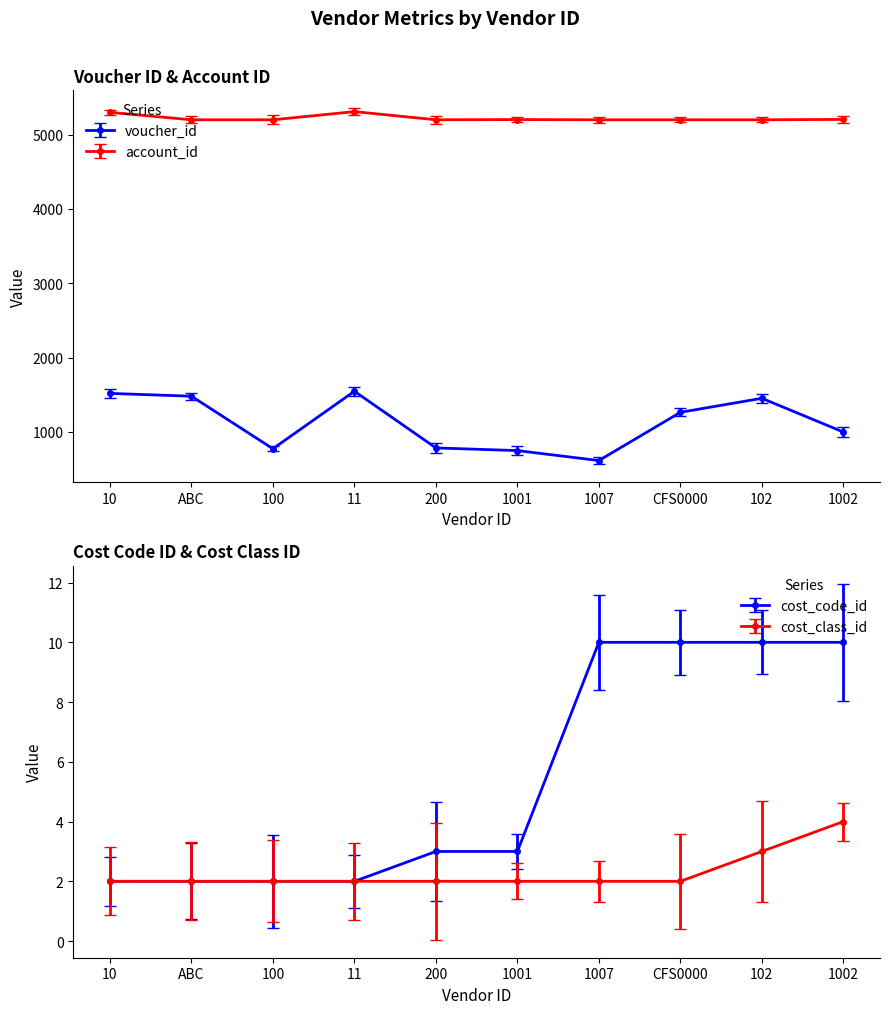

At which category does account_id reach its first local peak?

11